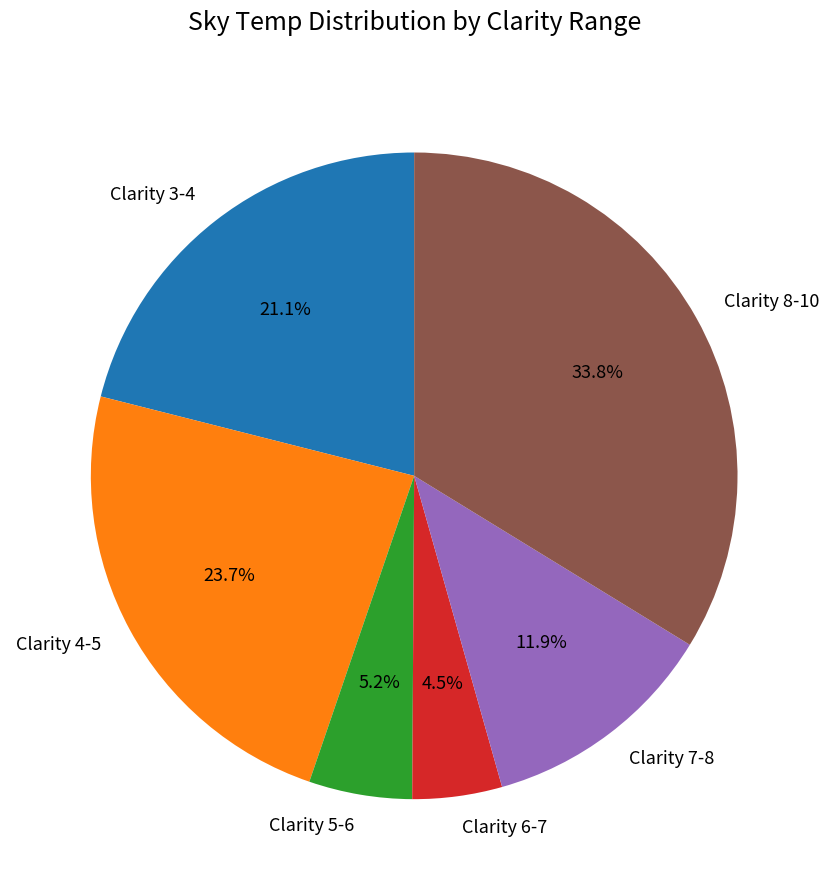

To the nearest percent, what is the average slice percentage?

17%